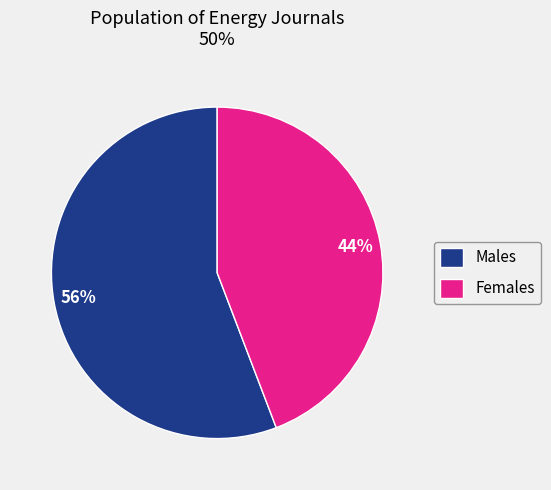

Count the number of slices in the pie.

2